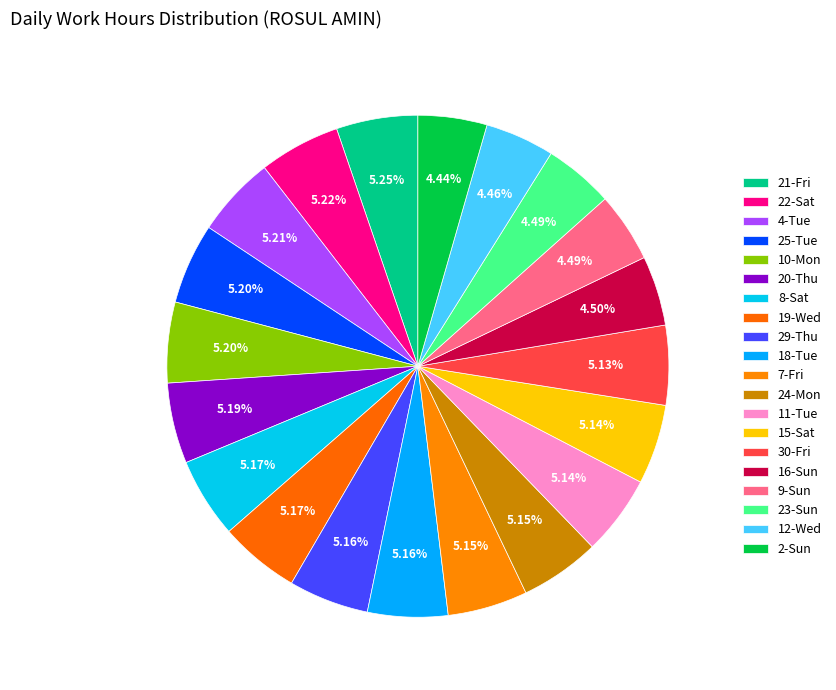

Count the number of slices in the pie.

20